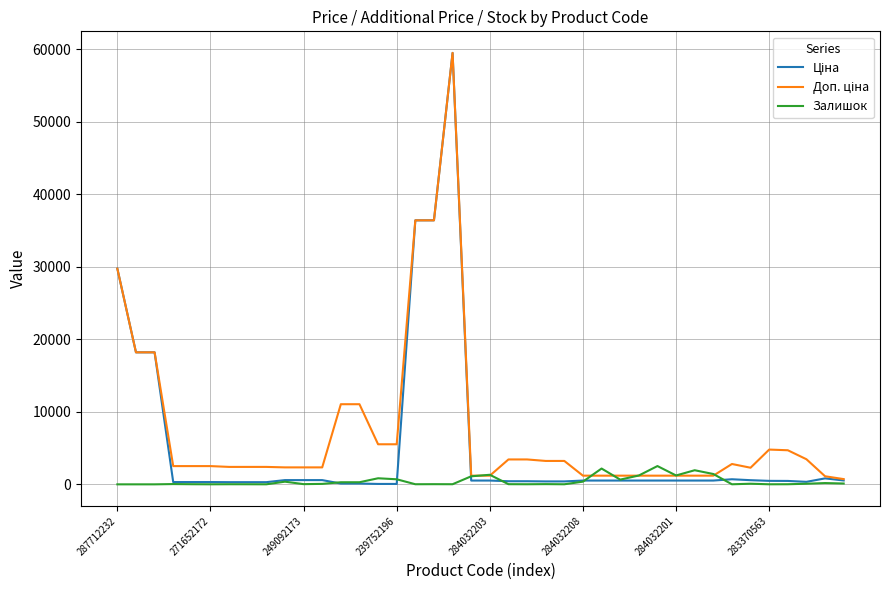

What is the maximum value for Залишок?

2522.0